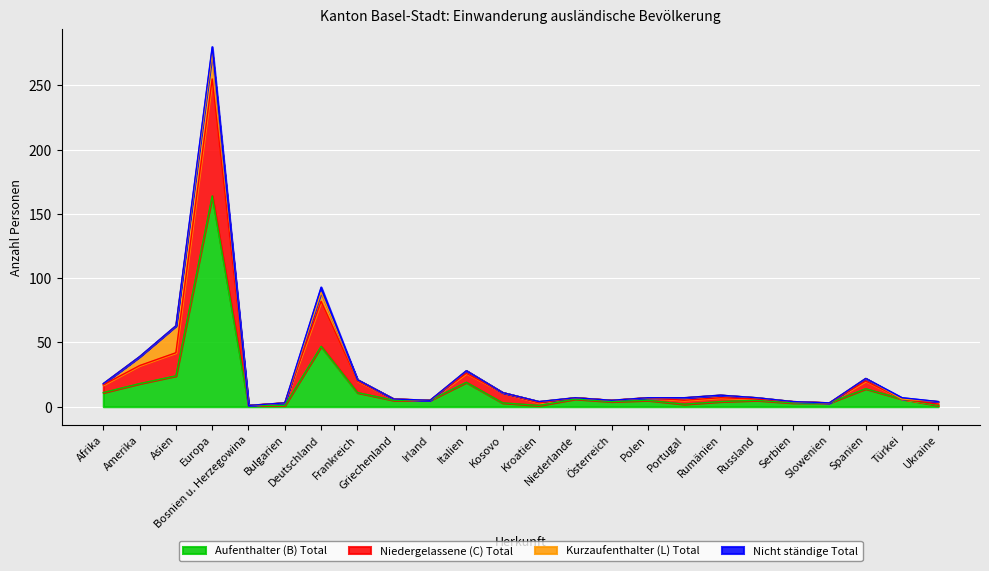

True or false: Niedergelassene (C) Total and Aufenthalter (B) Total intersect in this chart.

False